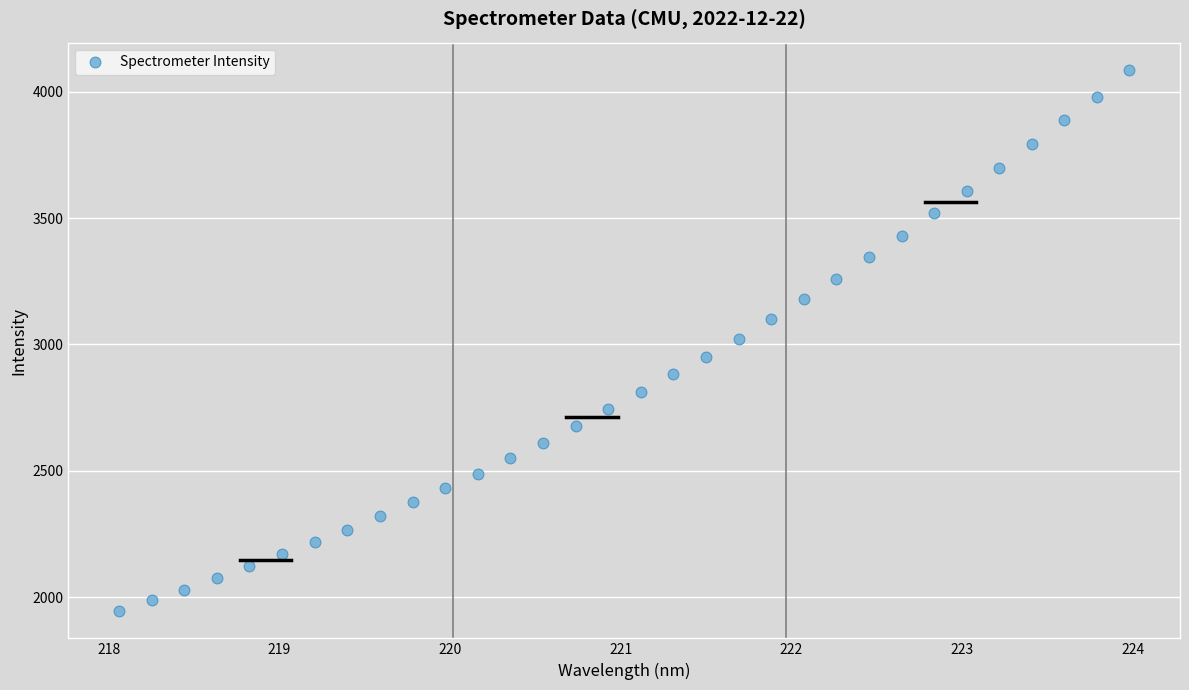

What is the range of X values (max minus min)?

5.9